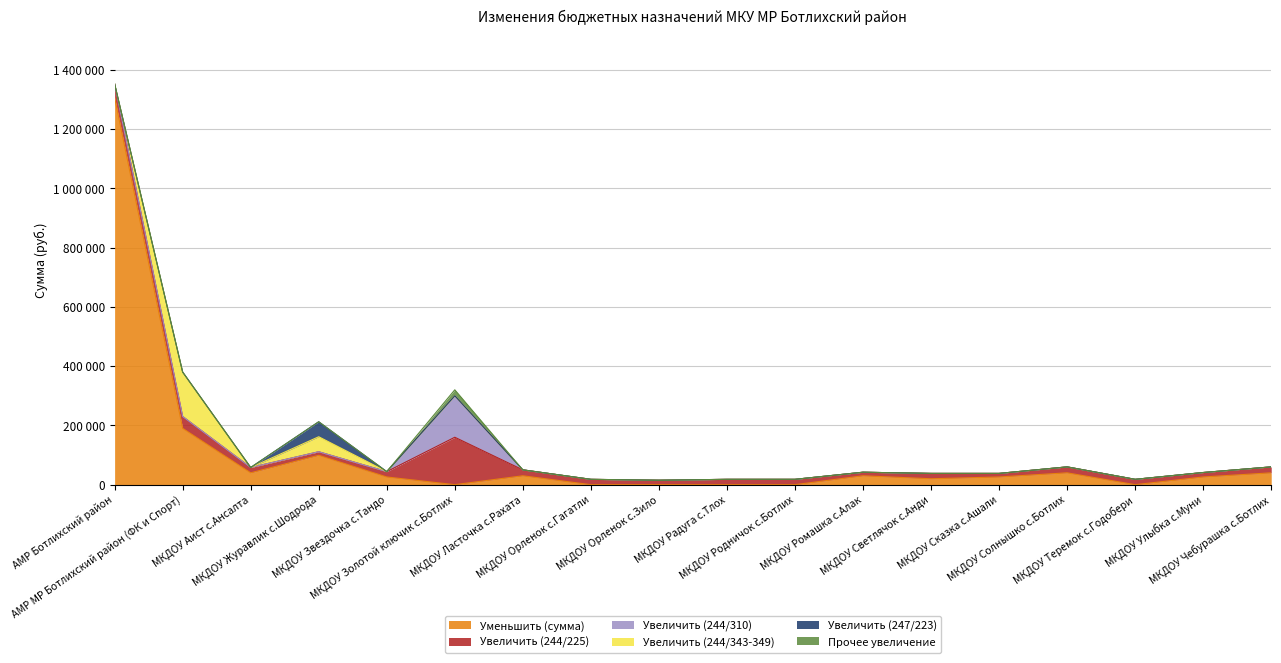

Where is the first local maximum for Прочее увеличение?

МКДОУ Золотой ключик с.Ботлих